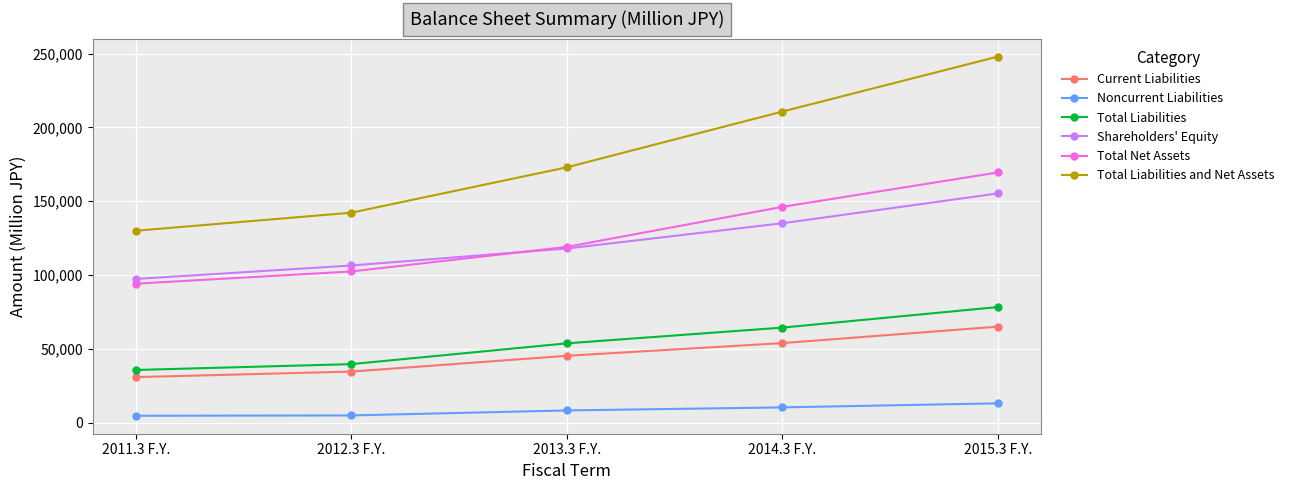

True or false: Noncurrent Liabilities and Total Net Assets cross at least once.

False